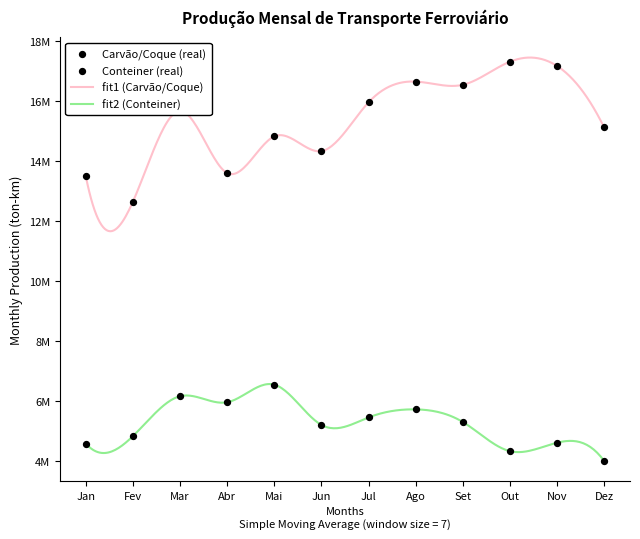

At how many categories does at least one series exceed 9712458?

12